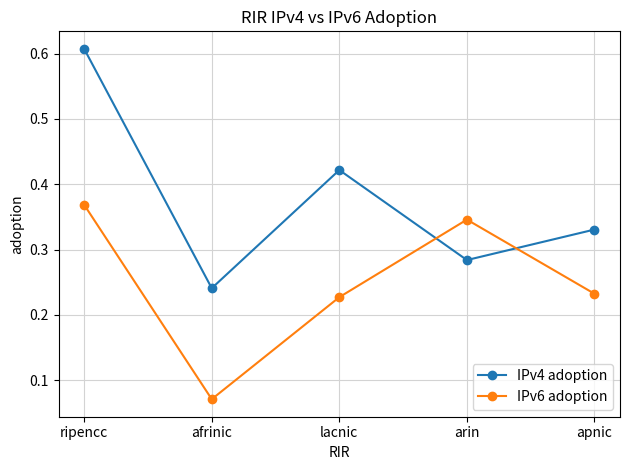

True or false: IPv6 adoption and IPv4 adoption intersect in this chart.

True